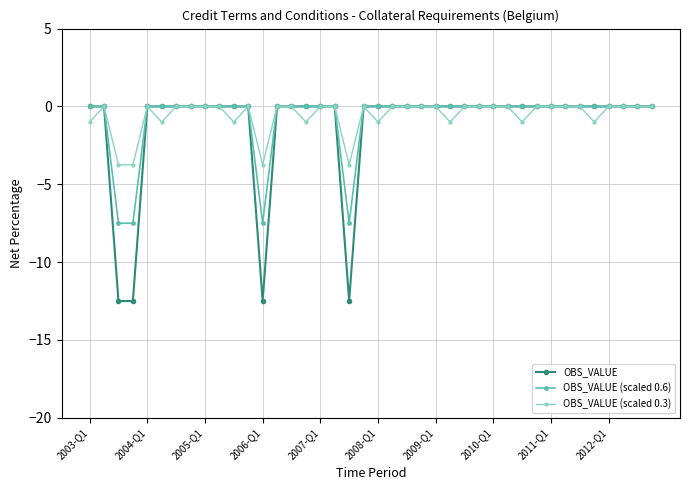

What is the lowest value of the OBS_VALUE series?

-12.5